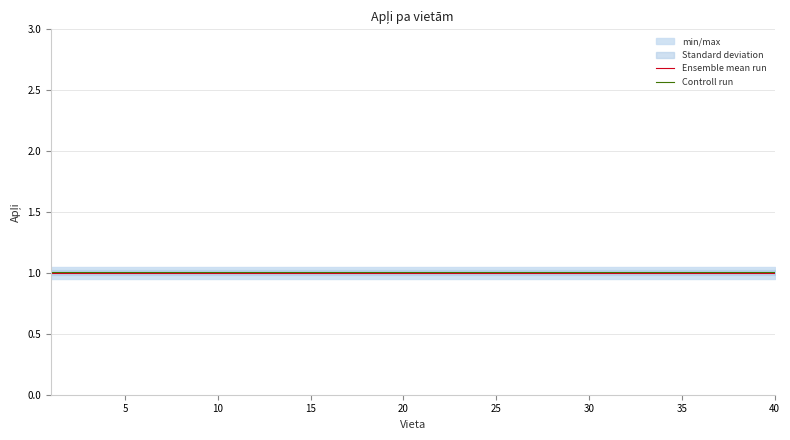

What is the minimum value for Ensemble mean run?

1.0